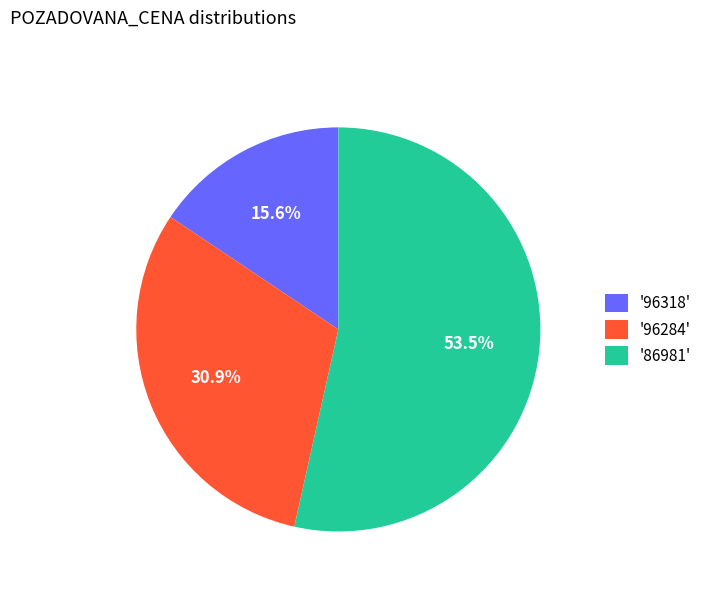

Approximately how many times larger is the value at '86981' compared to '96284'?

1.7